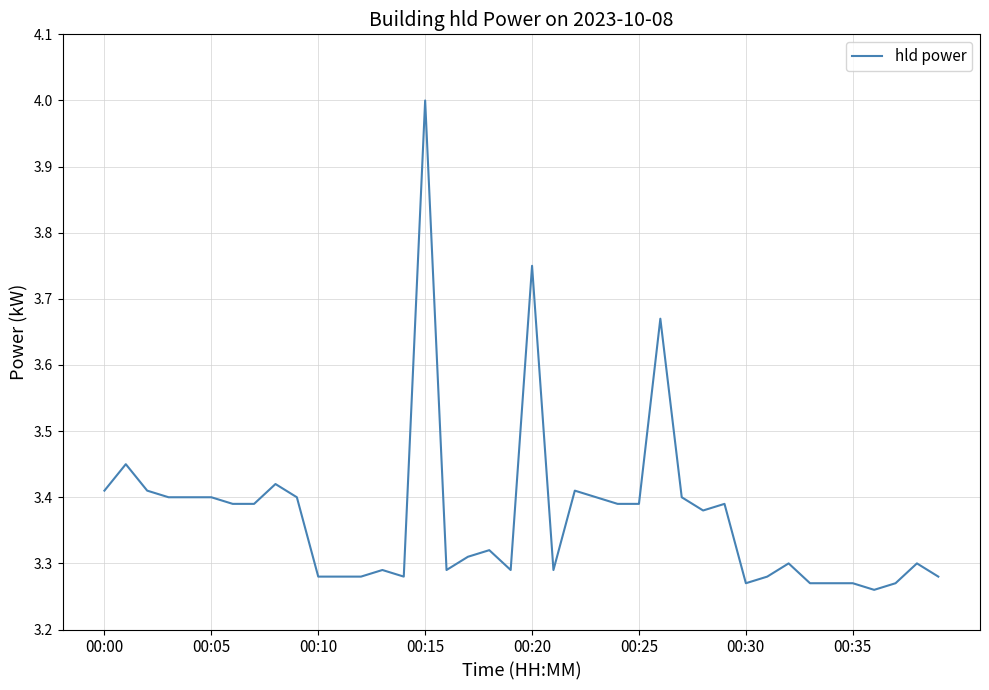

At which category does the chart reach its minimum across all series?

36